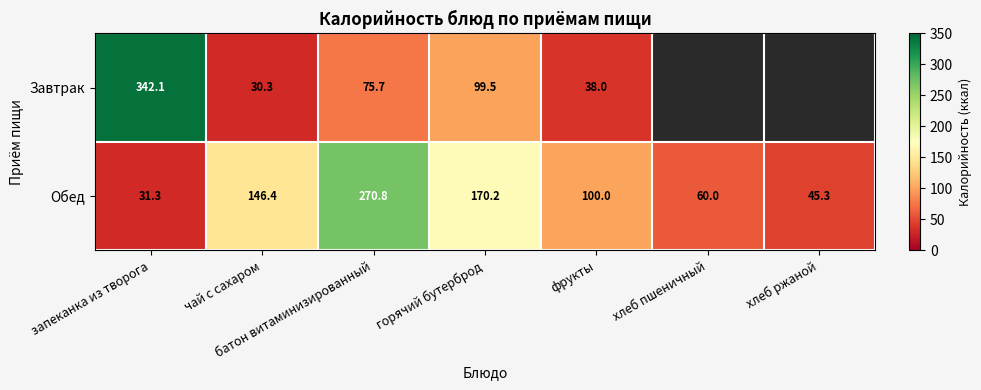

How many values in the Обед series are below 100?

3